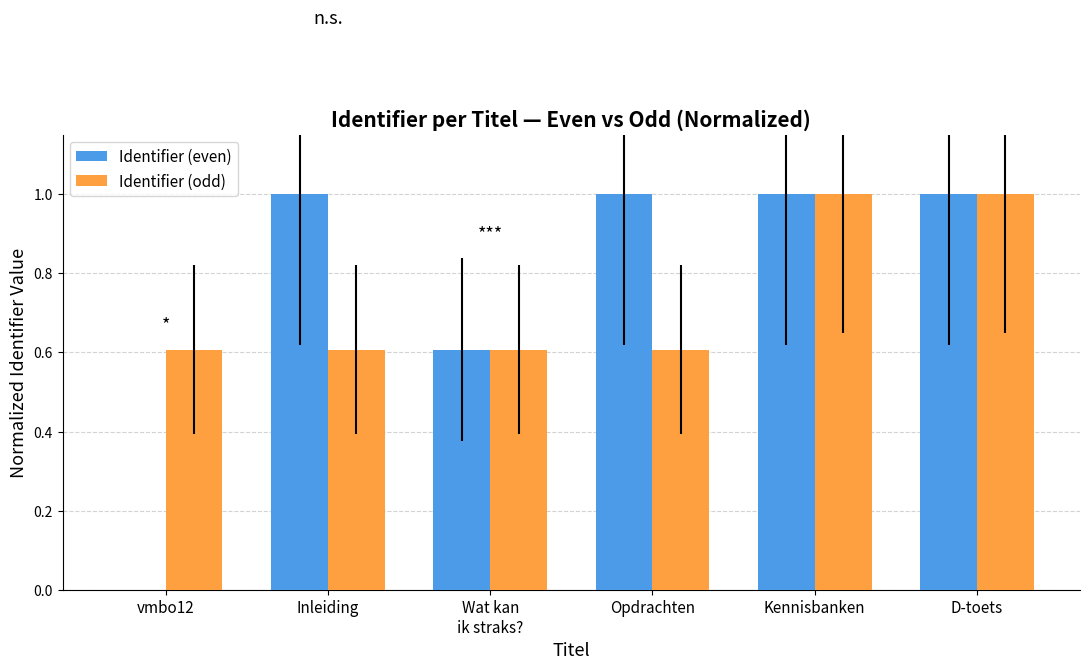

The value of Identifier (even) at Opdrachten is 0.5. True or false?

False